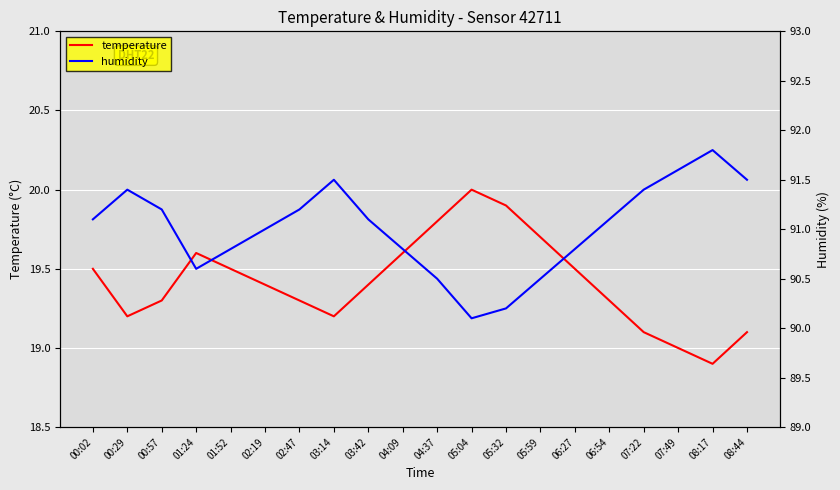

How many interior local valleys does the temperature series have?

3